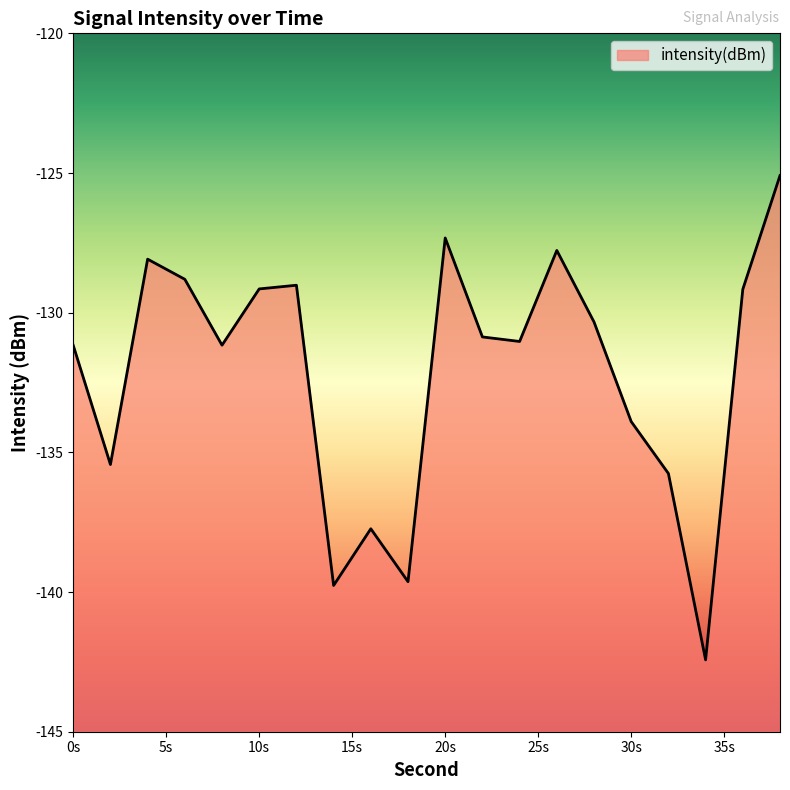

How many values are below -130?

12